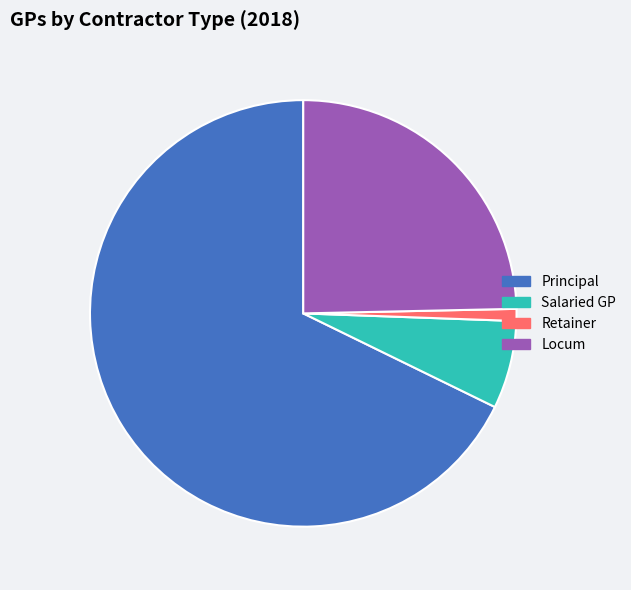

Combined, do Retainer and Principal account for over 50%?

Yes